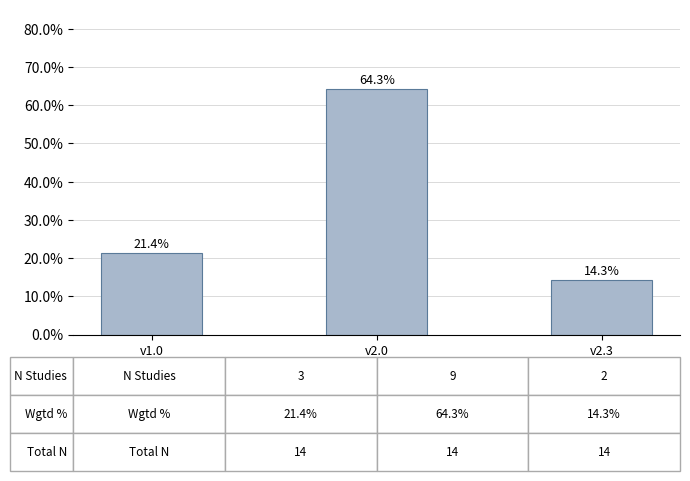

The chart shows a value of 21.4 at v1.0. True or false?

True